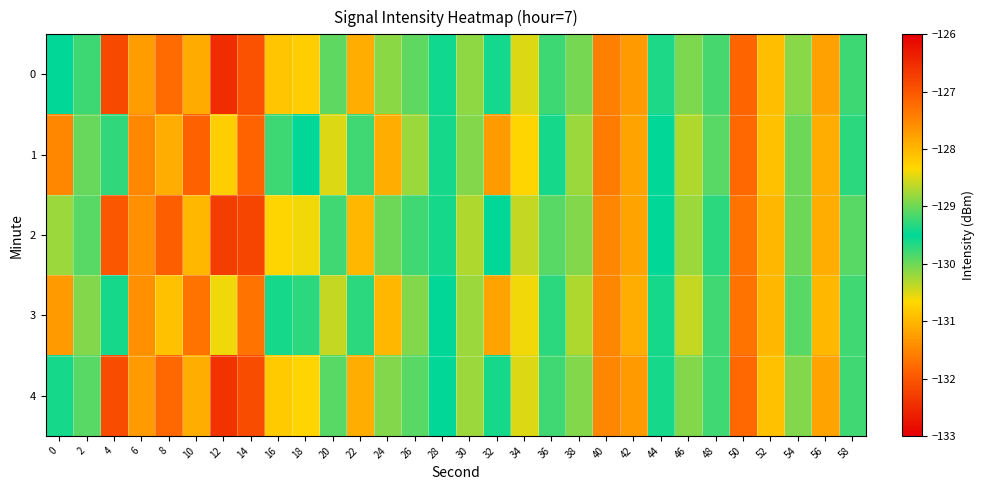

How many distinct data groups are displayed?

5